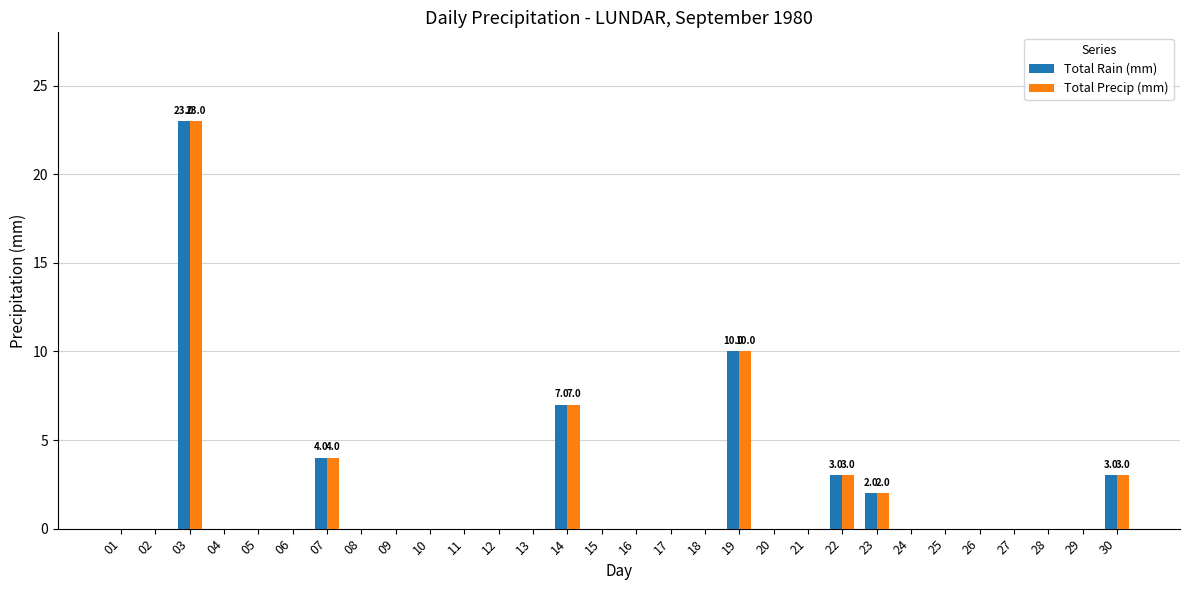

What is the maximum value for Total Precip (mm)?

23